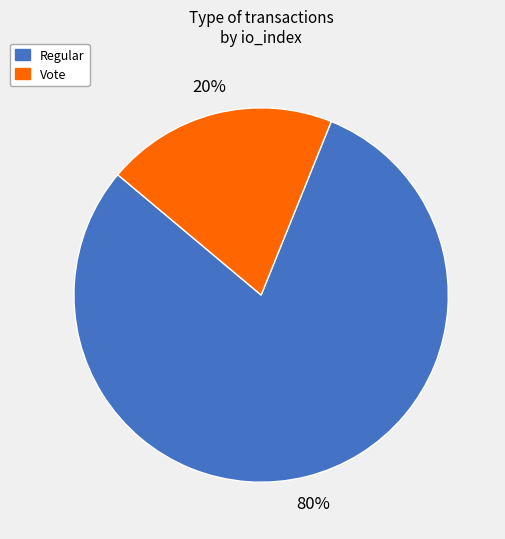

Which has a higher value, Regular or Vote?

Regular